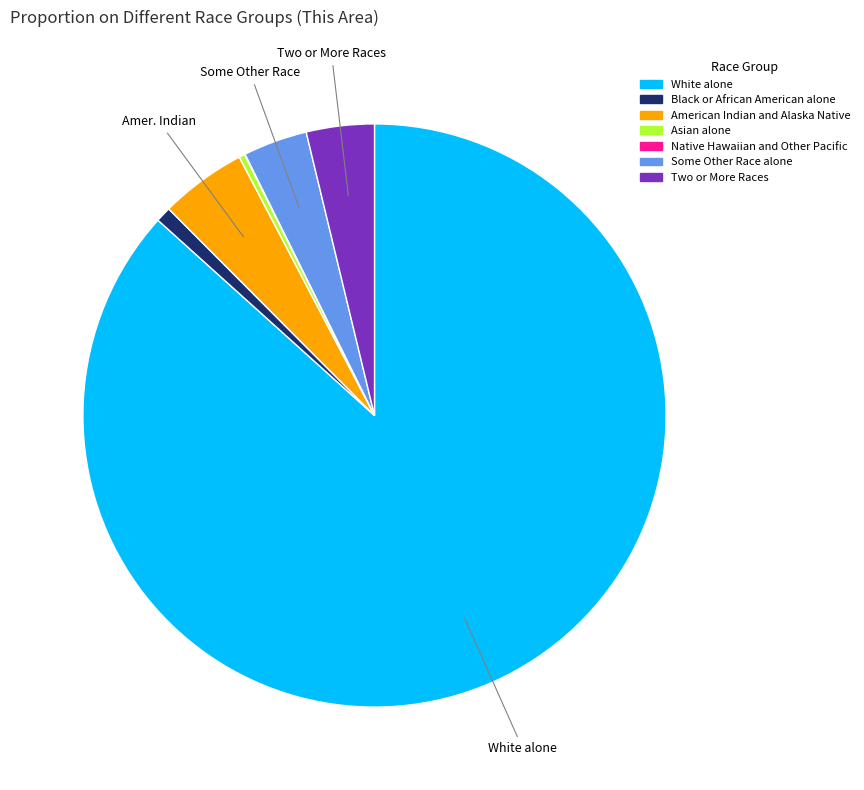

Do Asian alone and Two or More Races together represent more than half of the pie?

No